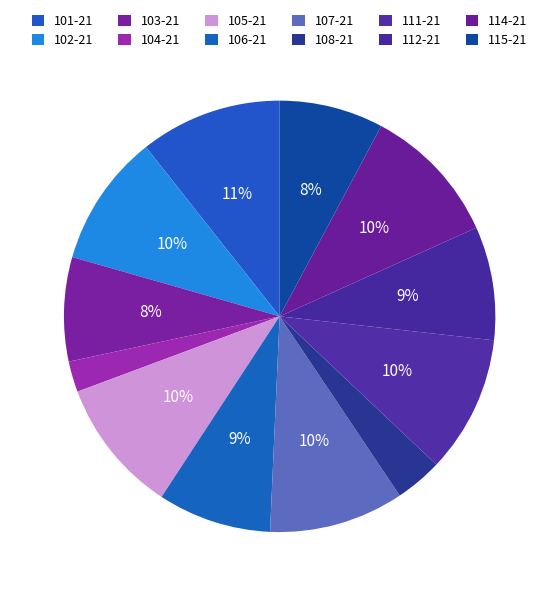

How many segments does this pie chart have?

12